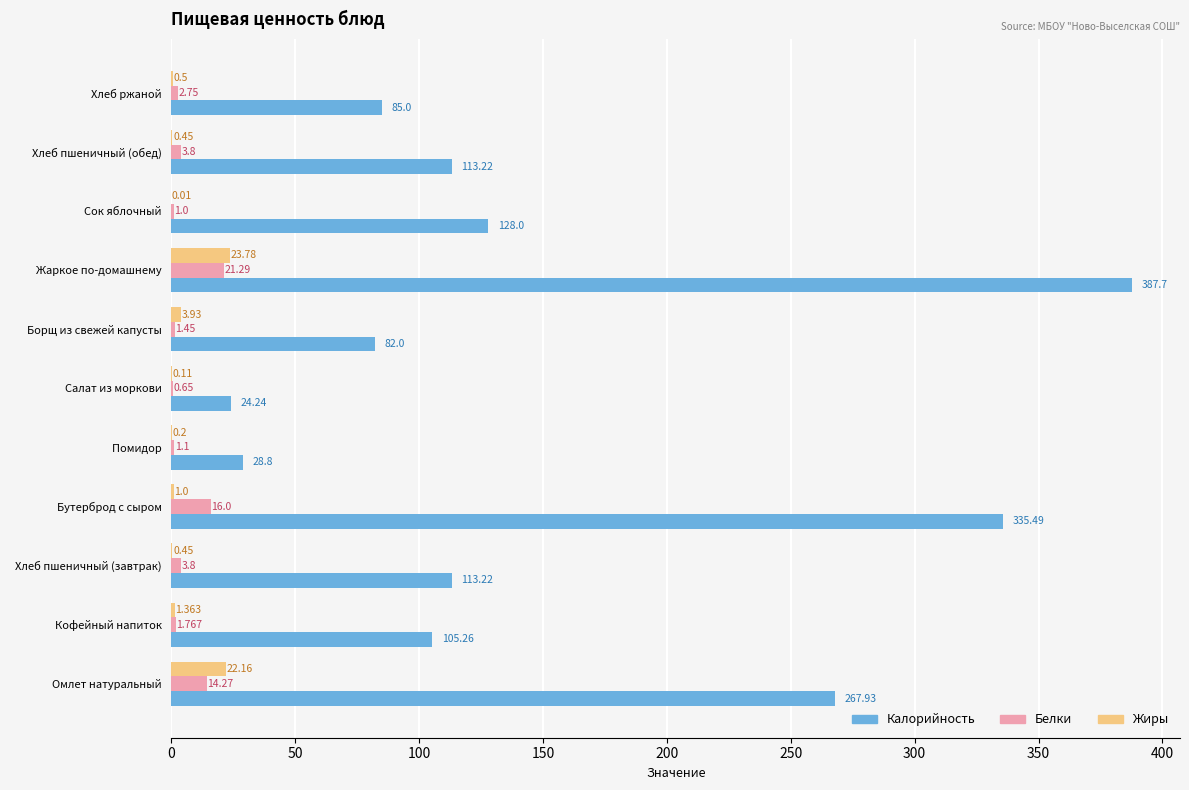

Which category has the highest value in the Белки series?

  Жаркое по-домашнему